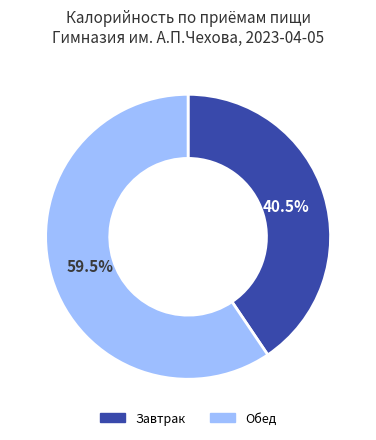

Approximately how many times larger is the value at Завтрак compared to Обед?

0.7